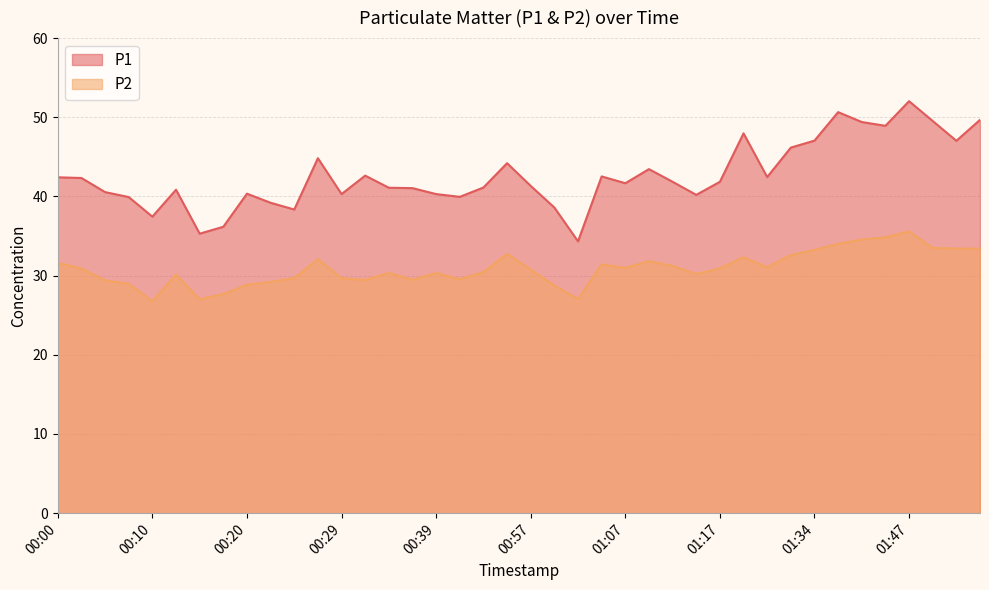

What is the label of the 4th point from the left?

00:07